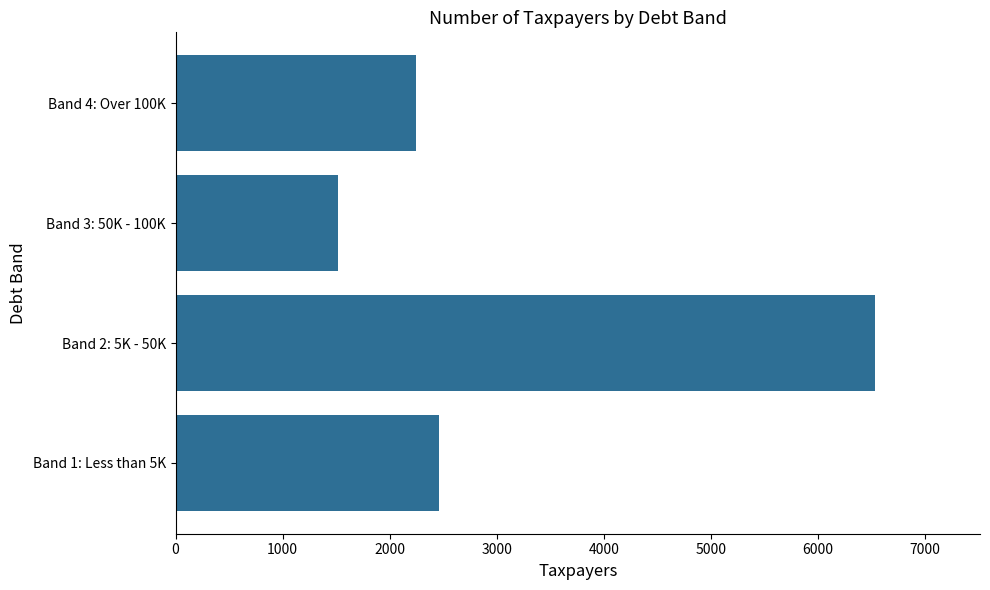

Where is the data nearest to the value 4023?

Band 1: Less than 5K